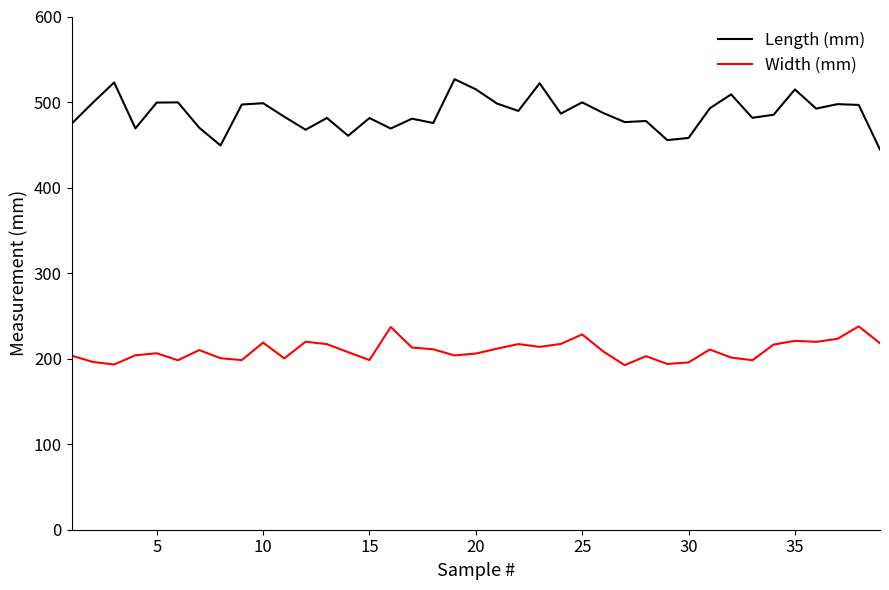

True or false: Width (mm) and Length (mm) intersect in this chart.

False